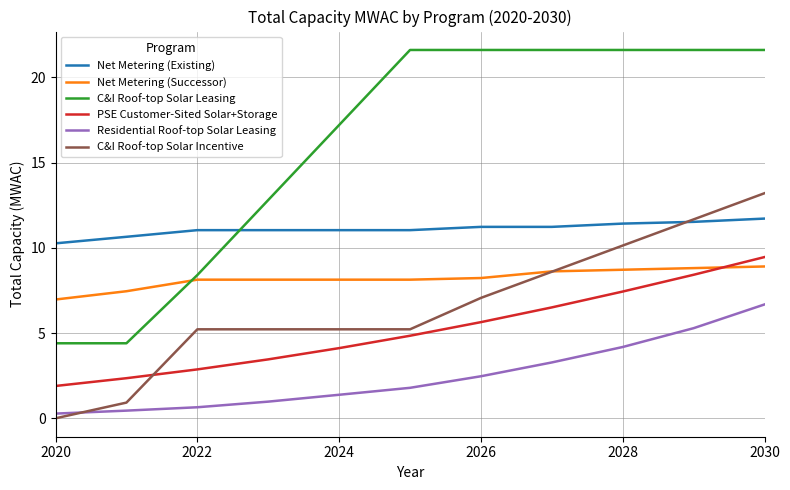

What is the minimum value for Net Metering (Successor)?

7.0